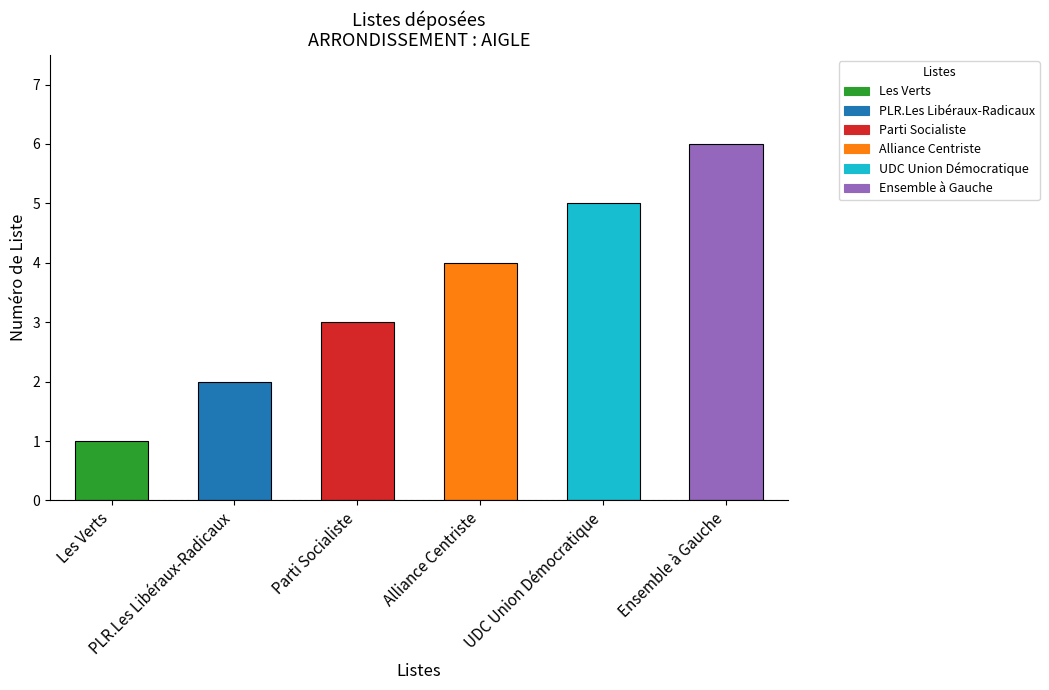

What is the change in value from Les Verts to Ensemble à Gauche?

+5